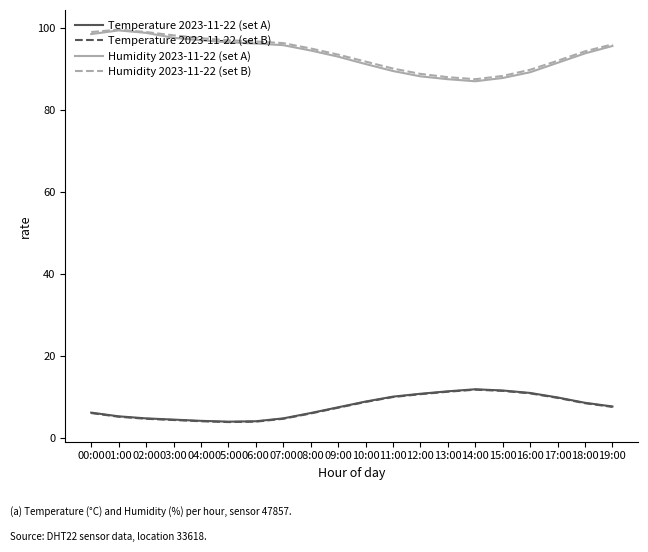

What is the sum of the Temperature 2023-11-22 (set B) values at 14:00 and 04:00?

15.9